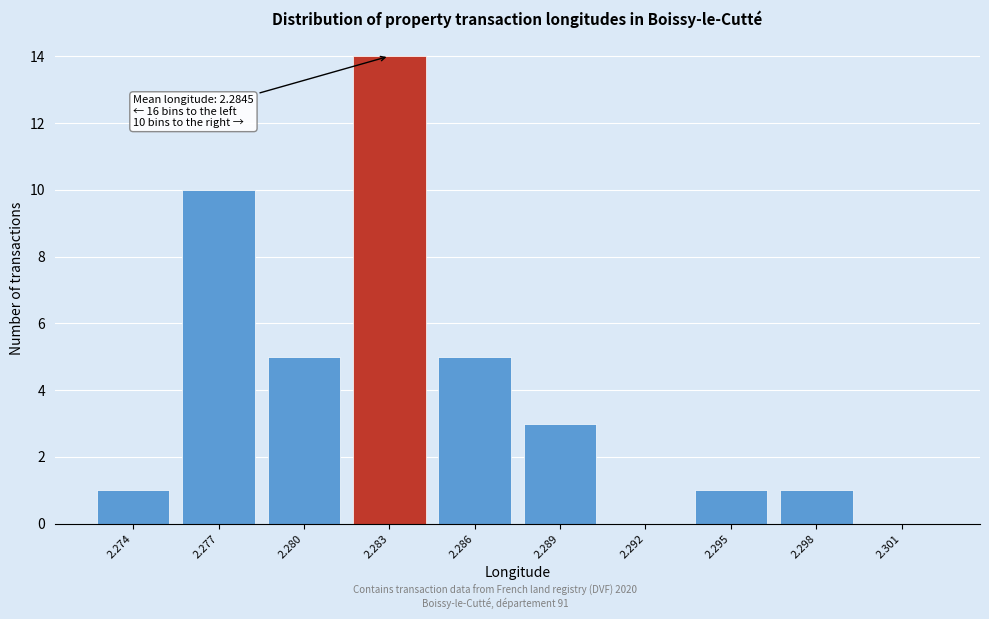

Reading left to right, extract all data points from this chart.

2.274=1	2.277=10	2.280=5	2.283=14	2.286=5	2.289=3	2.292=0	2.295=1	2.298=1	2.301=0